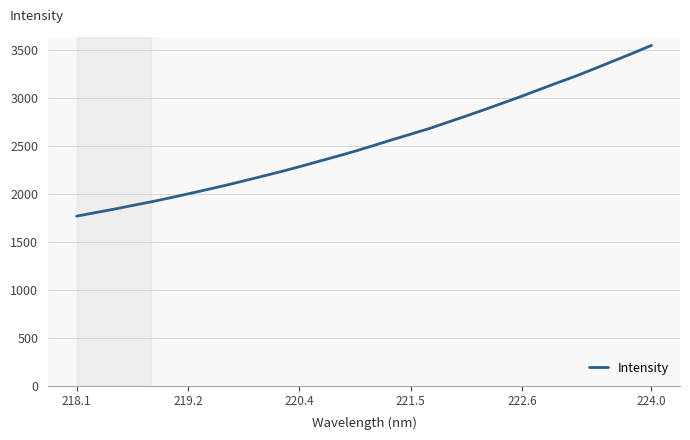

What is the sum of all values?

81192.9